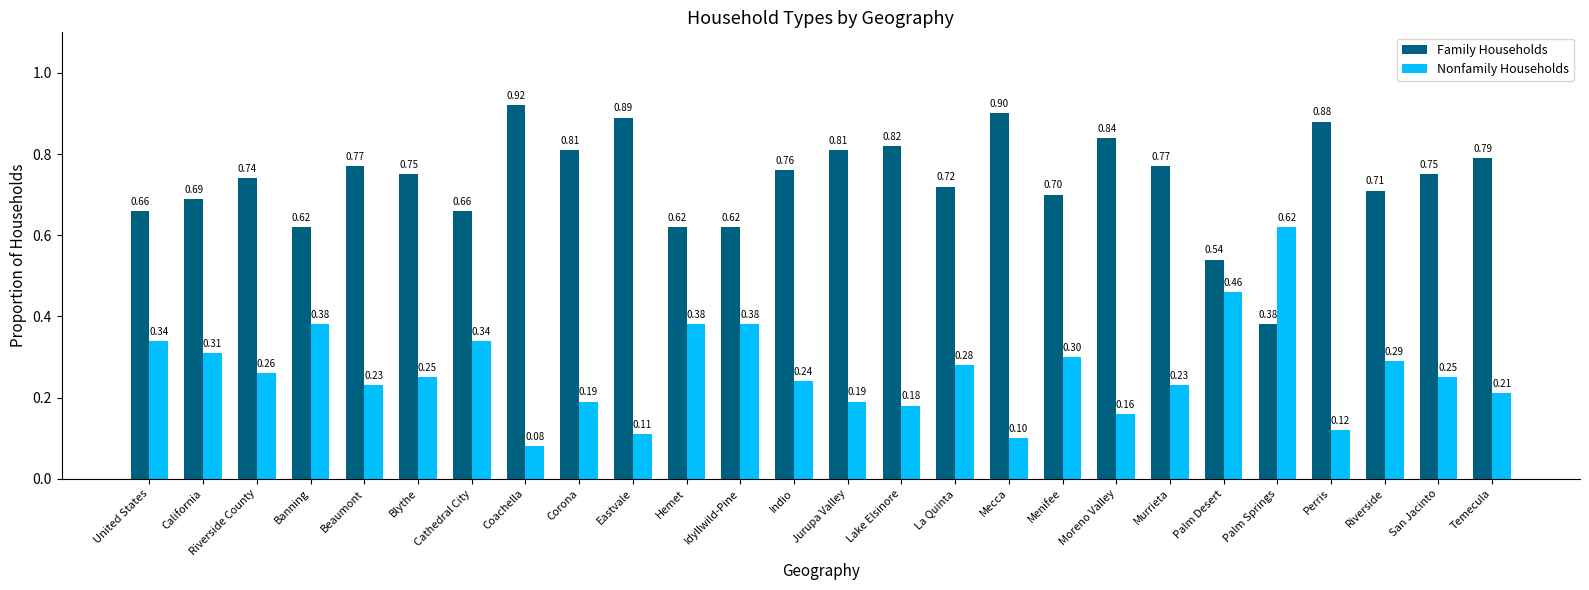

Which label corresponds to the smallest value in the chart?

Coachella